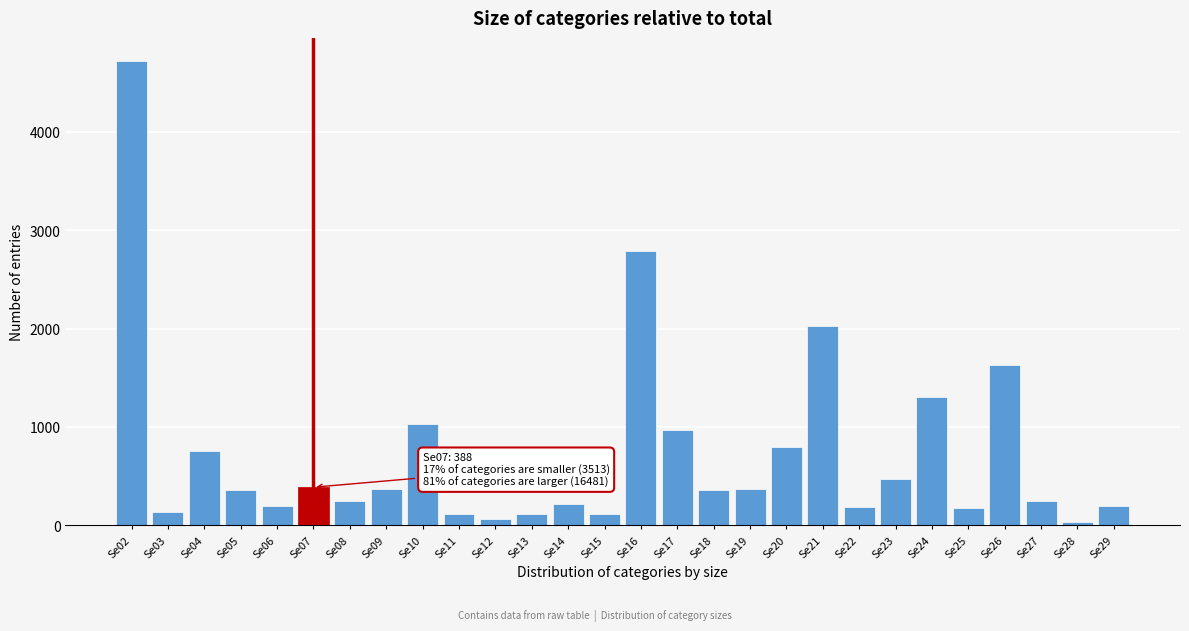

What is the maximum value shown in the chart?

4718